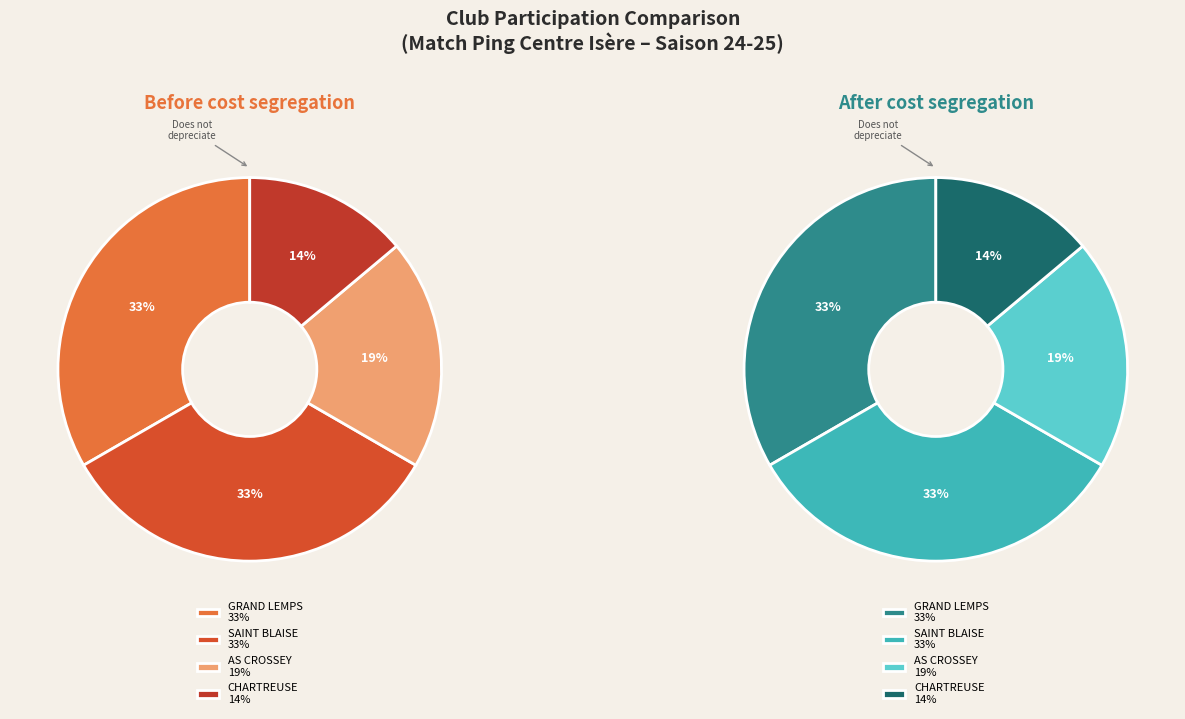

Do CHARTREUSE TENNIS DE TABLE and AS CROSSEY Tennis de Table together represent more than half of the pie?

No